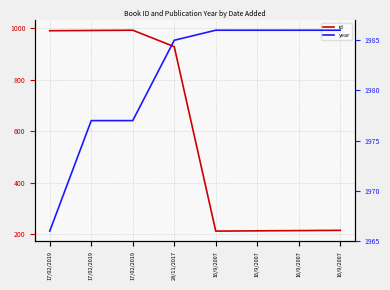

What is the value of the year point at the 1st from the left?

1966